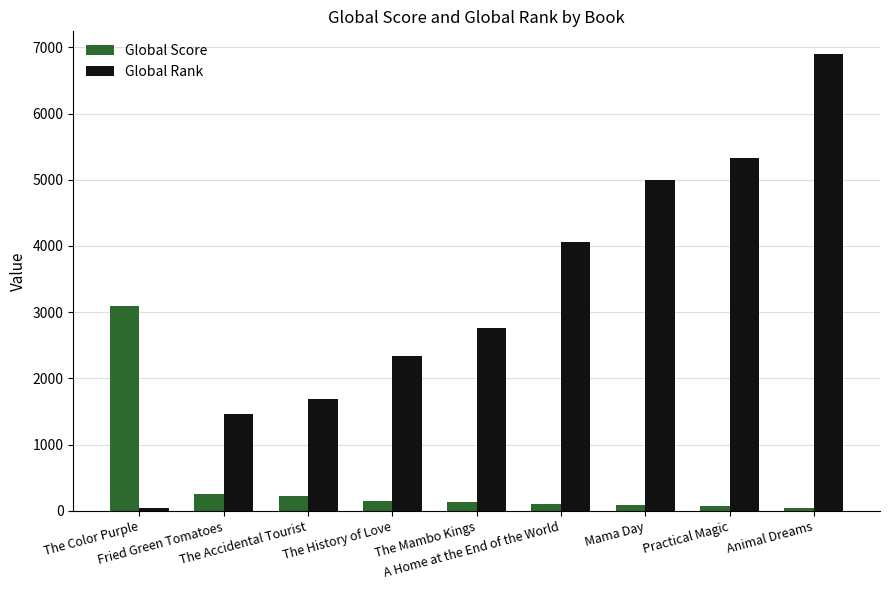

How many bars are there in total?

18